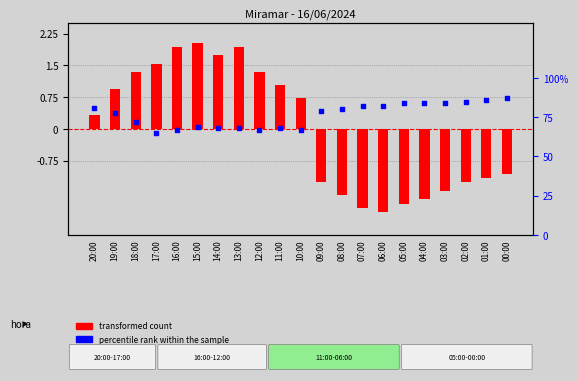

What is the total value across all series at 08:00?

-0.8